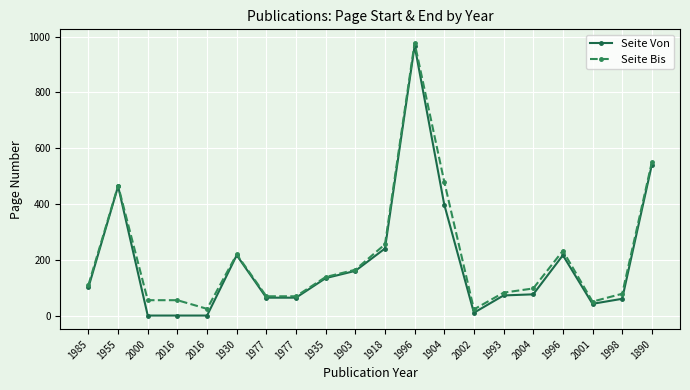

Reading left to right, what are all the values shown in this chart?

Seite Von: 1985=102	1955=464	2000=1	2016=1	2016=1	1930=217	1977=65	1977=65	1935=135	1903=161	1918=241	1996=967	1904=398	2002=11	1993=73	2004=77	1996=217	2001=43	1998=61	1890=541
Seite Bis: 1985=111	1955=466	2000=56	2016=56	2016=25	1930=220	1977=70	1977=70	1935=139	1903=165	1918=256	1996=977	1904=480	2002=23	1993=83	2004=98	1996=233	2001=51	1998=79	1890=550